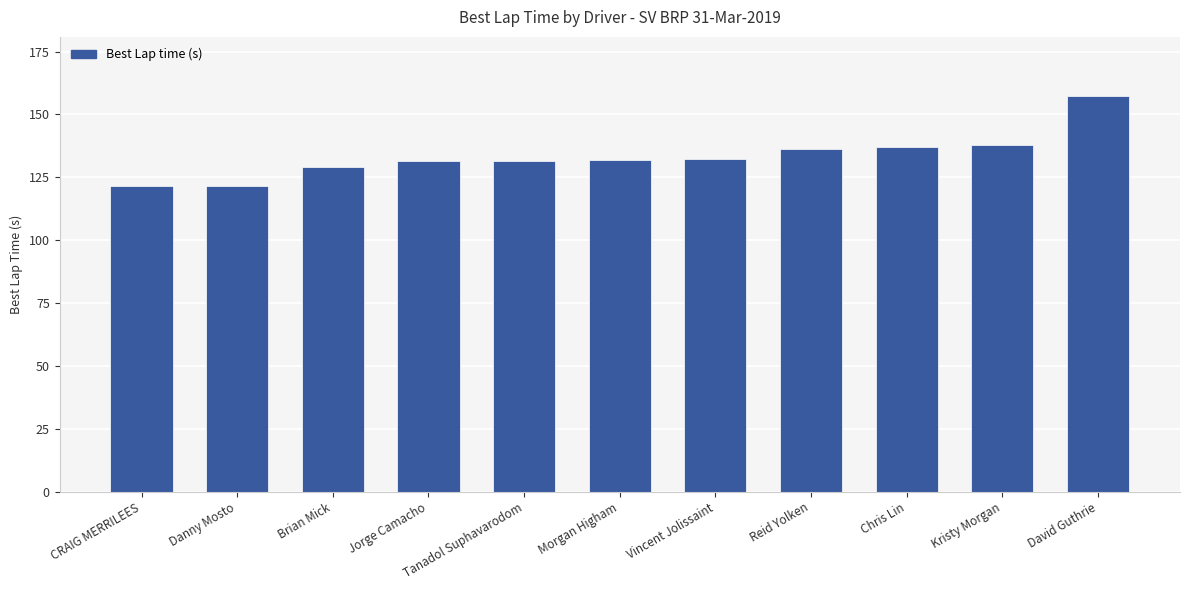

What is the difference between the maximum and minimum values?

35.6